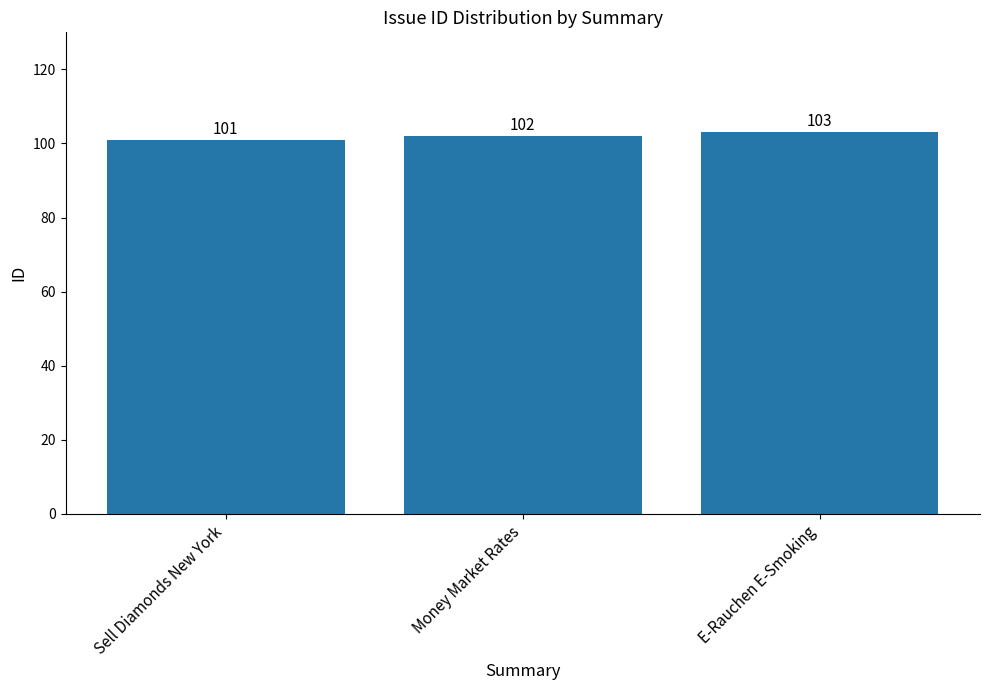

At which category does the chart reach its peak across all series?

E-Rauchen E-Smoking